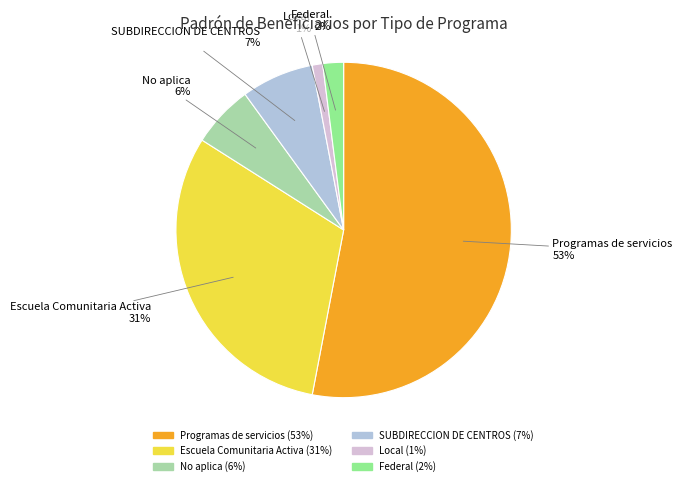

What percentage is the Federal slice, to the nearest percent?

2%